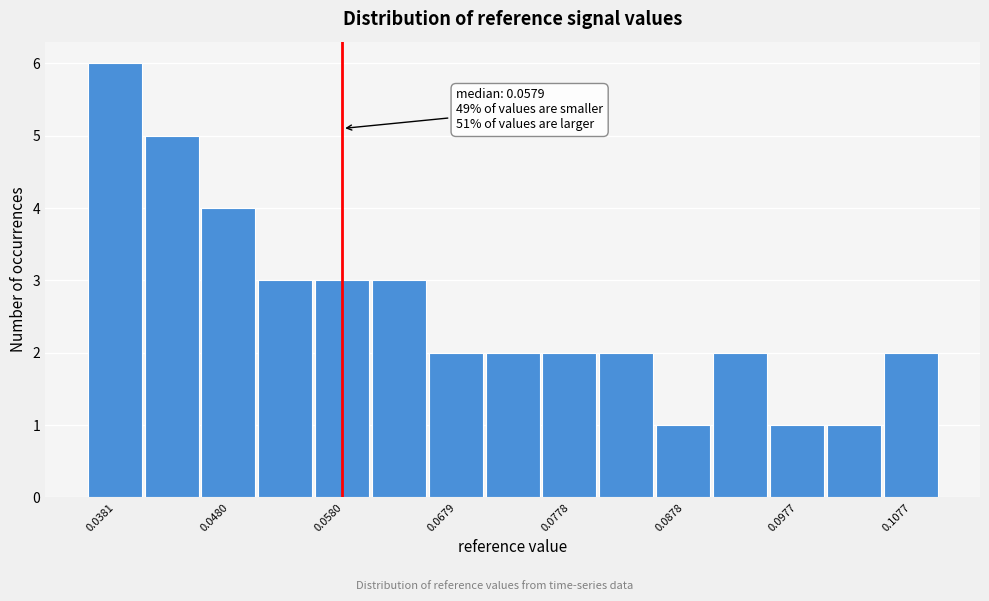

Which range on the x-axis has the tallest bar?

0.036 to 0.041